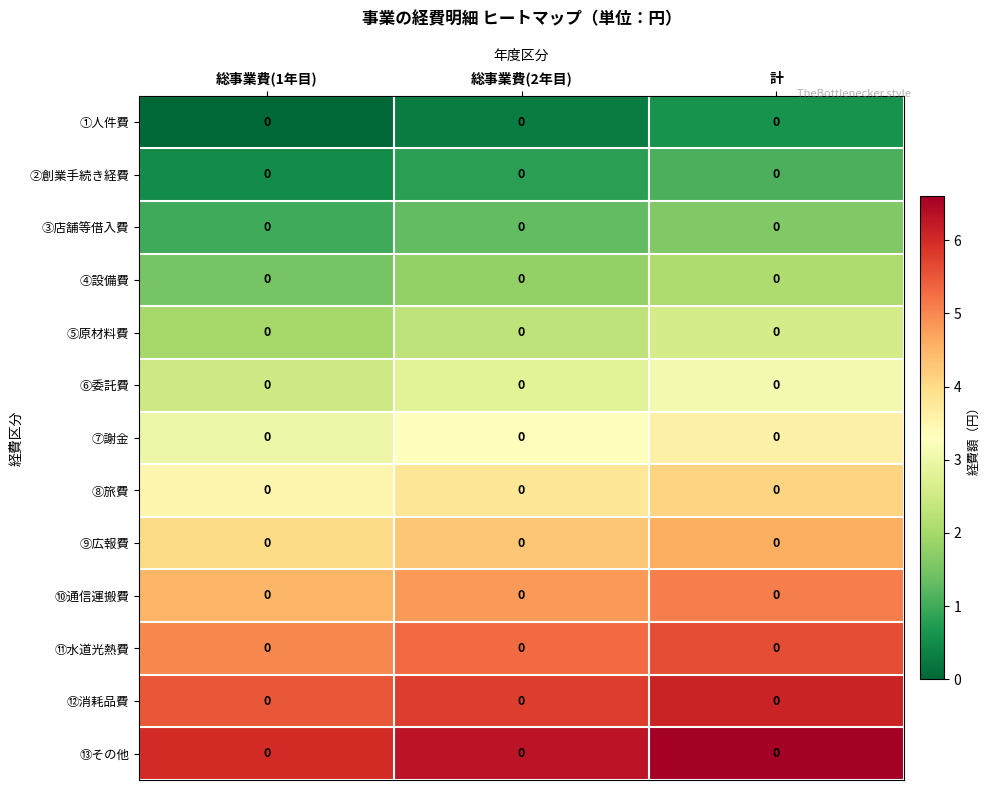

Count the number of data series in this chart.

13